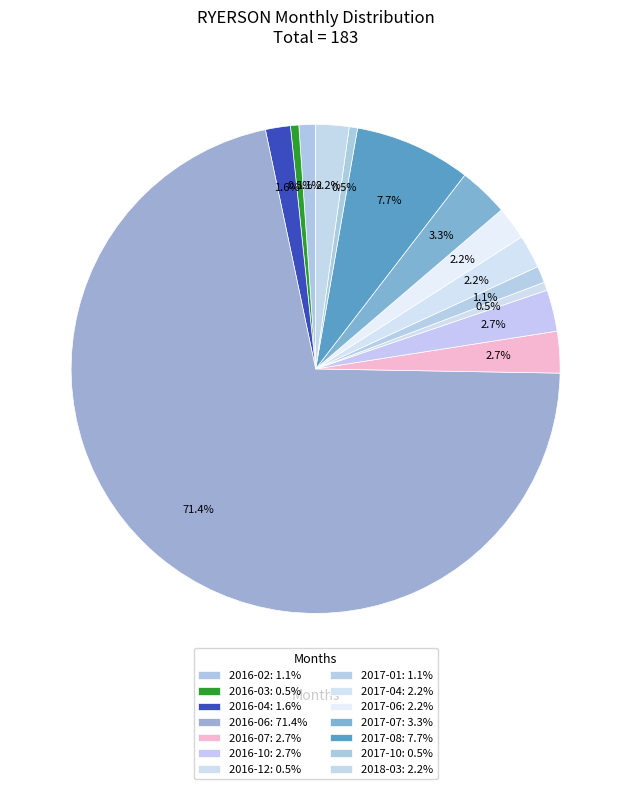

To the nearest percent, what is the combined percentage of 2016-06 and 2016-07?

74%